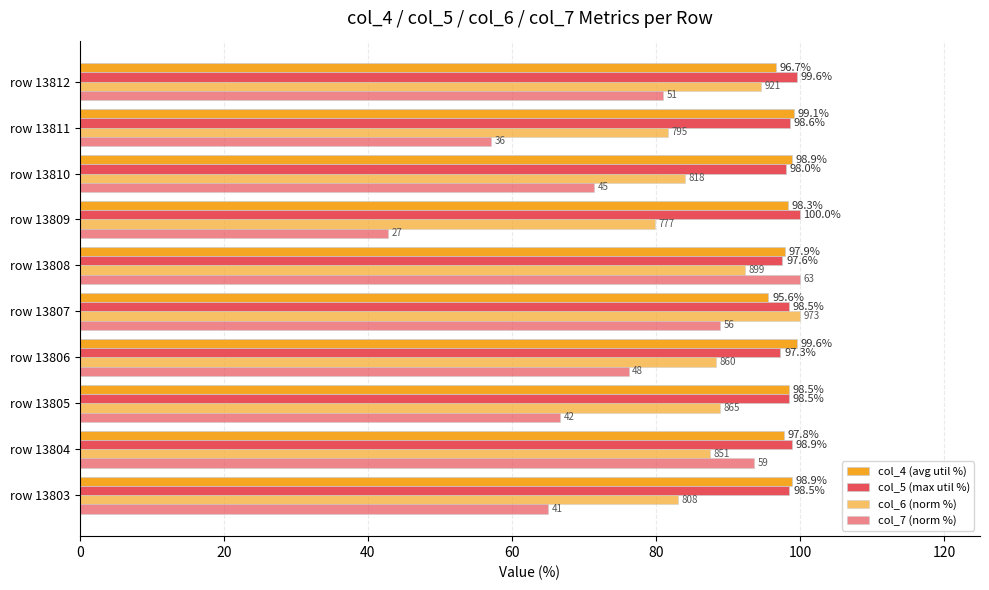

Count the number of data series in this chart.

4